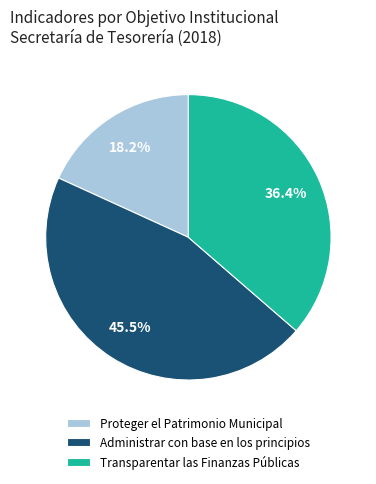

Count the number of slices in the pie.

3